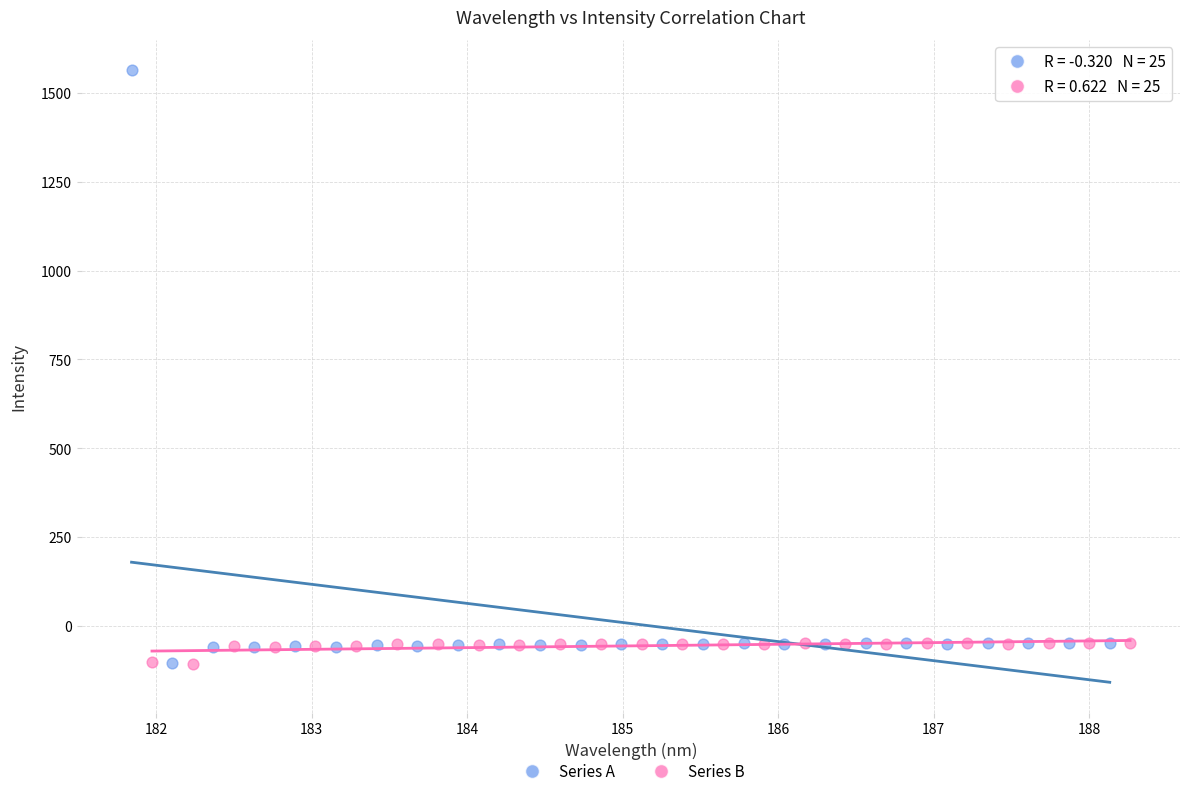

Which series has the largest Y range (max minus min)?

Series A